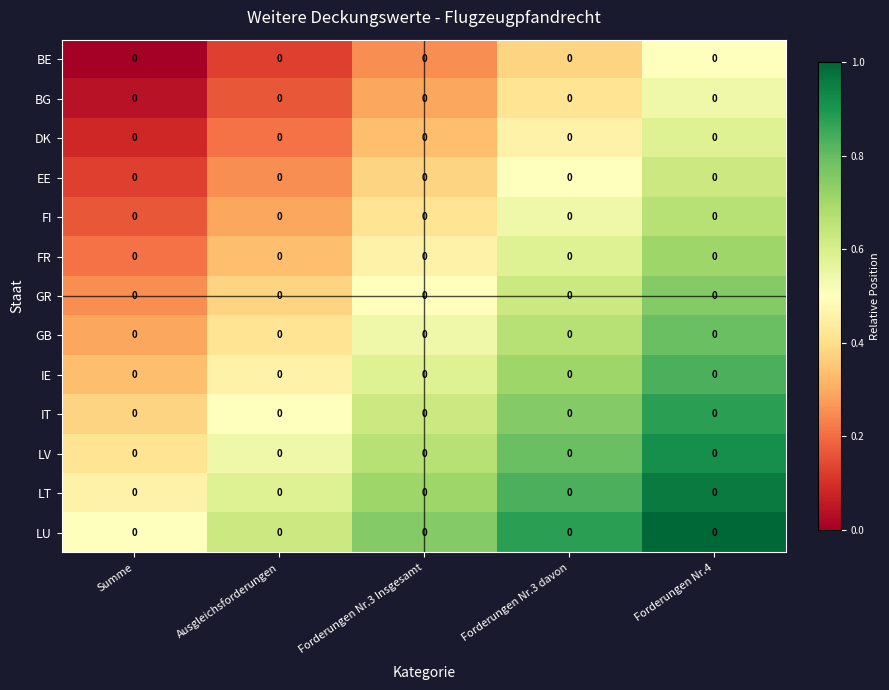

Which category has the lowest value in the FR series?

Summe